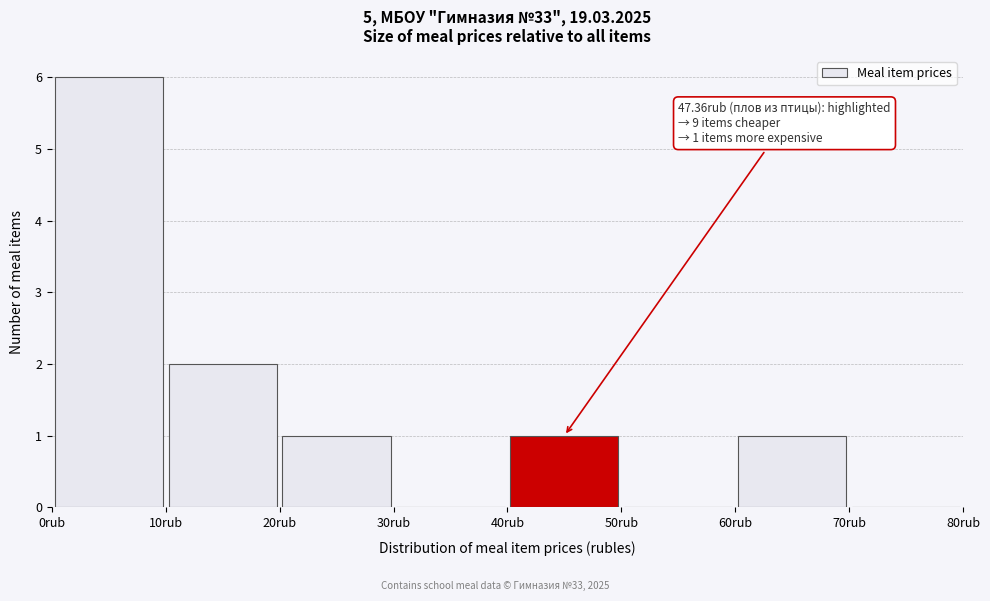

Which range on the x-axis has the tallest bar?

0 to 10